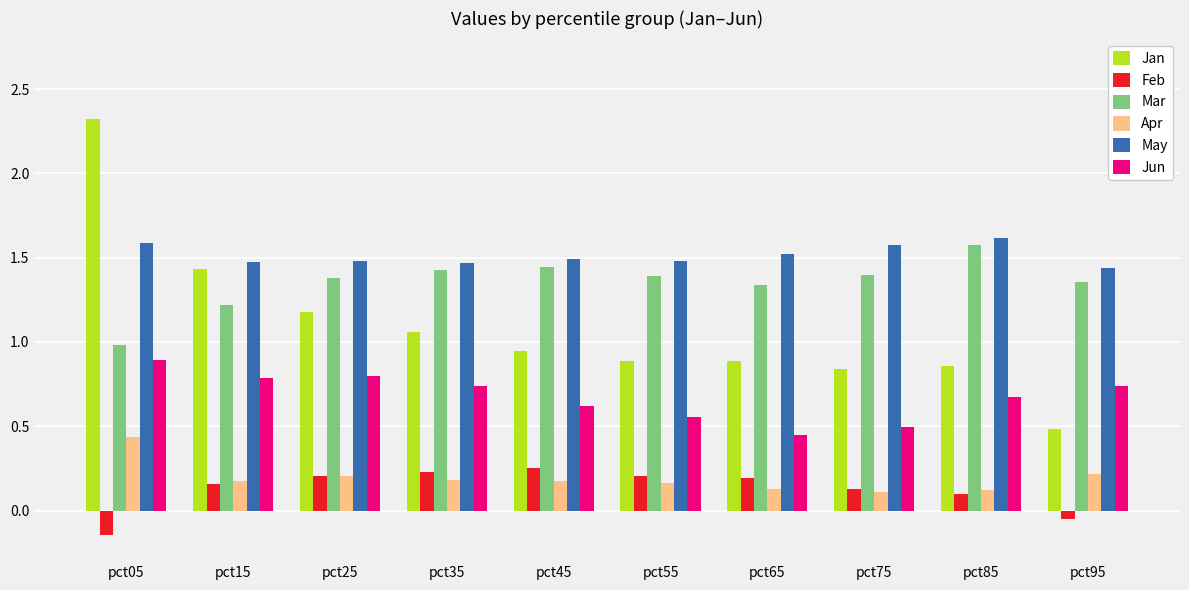

The value of Jan at pct05 is 1.6. True or false?

False